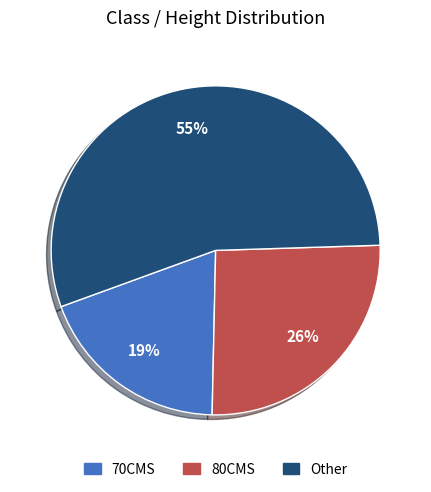

What is the ratio of the value at 70CMS to the value at Other?

0.3